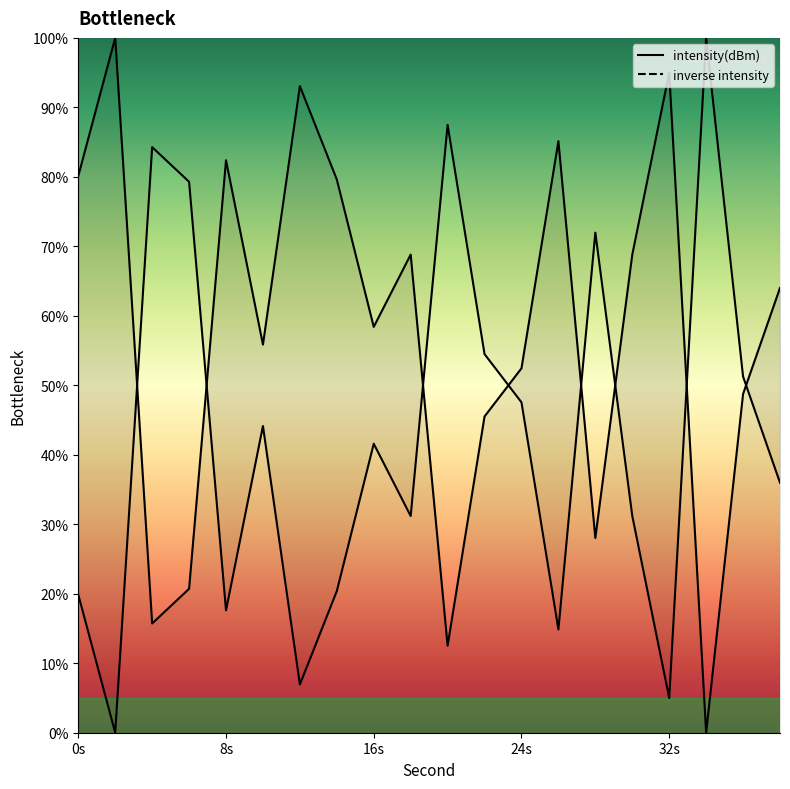

Reading left to right, list all the values displayed in this chart.

intensity(dBm): 80.1	100.0	15.7	20.7	82.4	55.9	93.1	79.6	58.4	68.8	12.5	45.5	52.4	85.1	28.0	68.8	95.0	0.0	48.7	64.0
inverse intensity: 19.9	0.0	84.3	79.3	17.6	44.1	6.9	20.4	41.6	31.2	87.5	54.5	47.6	14.9	72.0	31.2	5.0	100.0	51.3	36.0